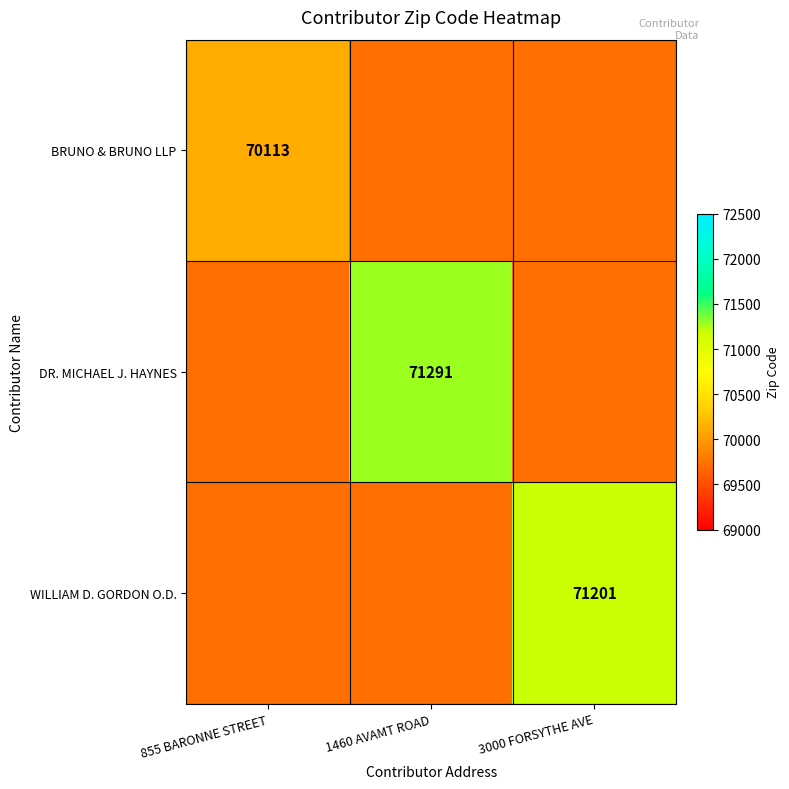

Which has a higher value, 1460 AVAMT ROAD or 855 BARONNE STREET?

855 BARONNE STREET